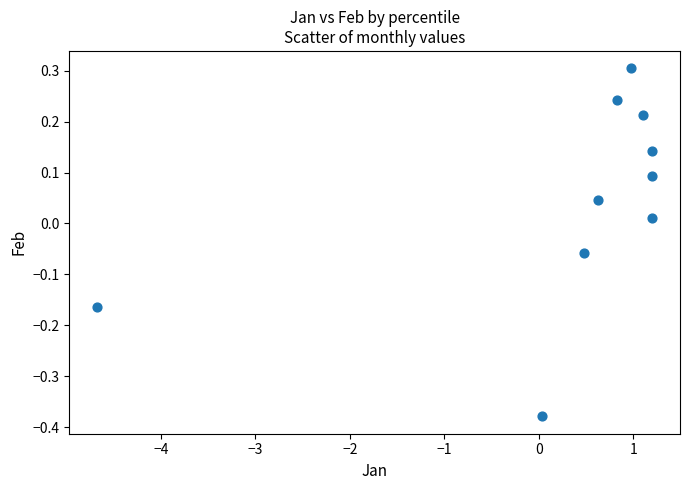

What is the range of X values (max minus min)?

5.9